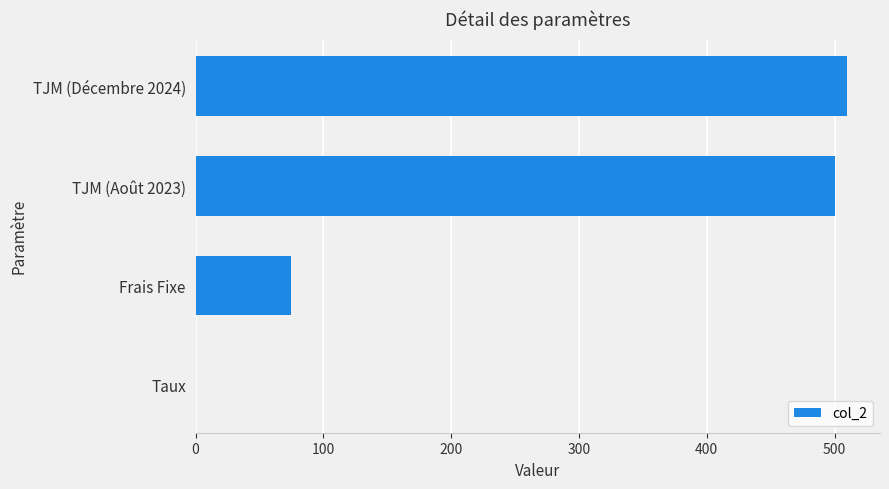

The chart shows a value of 510.0 at TJM (Décembre 2024). True or false?

True